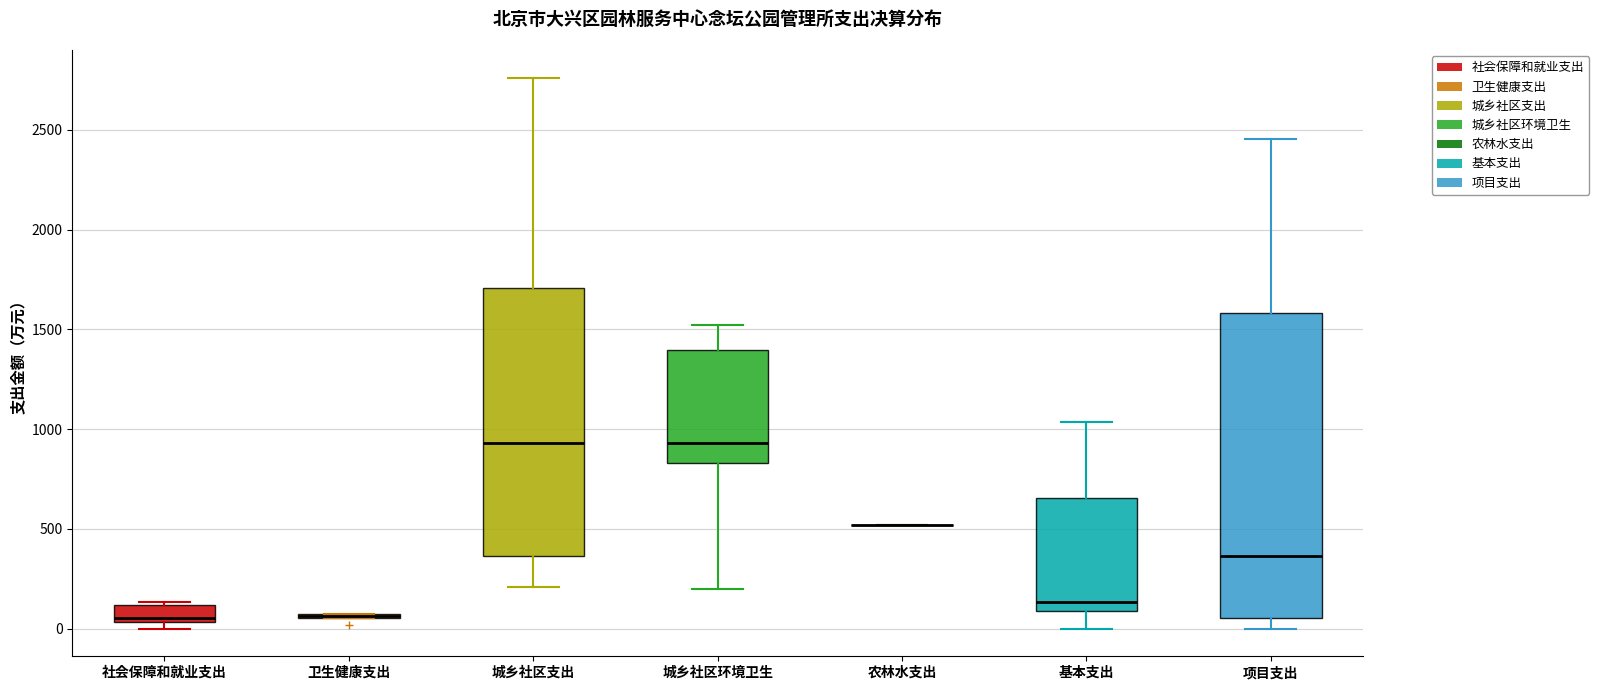

Reading left to right, transcribe this box plot: for each box, give where its median line is, the range the box spans, and where its two whiskers end, as read against the y-axis. The values are not printed on the chart, so give them approximately, as read against the axis.

社会保障和就业支出: median 50 (just above the box's lower edge), box 50 to 100, whiskers 0 to 150
卫生健康支出: box collapsed to a line at 50, whiskers 50 to 50
城乡社区支出: median 950, box 350 to 1700, whiskers 200 to 2750
城乡社区环境卫生: median 950, box 850 to 1400, whiskers 200 to 1500
农林水支出: box collapsed to a line at 500, whiskers 500 to 500
基本支出: median 150, box 100 to 650, whiskers 0 to 1050
项目支出: median 350, box 50 to 1600, whiskers 0 to 2450